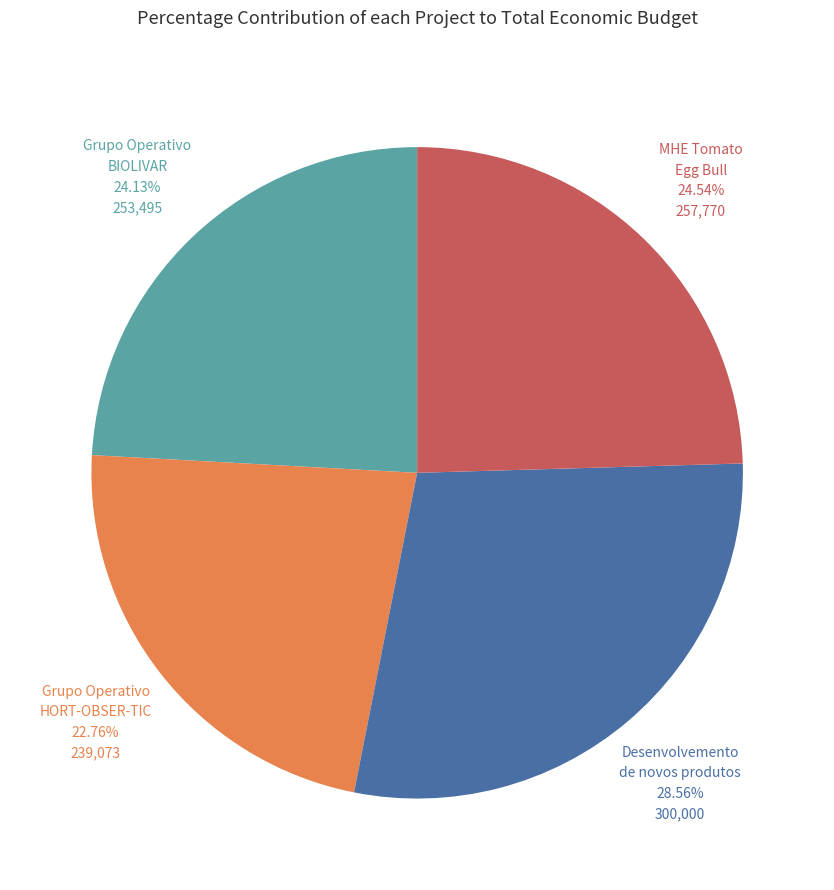

Is there a majority slice in this chart?

No